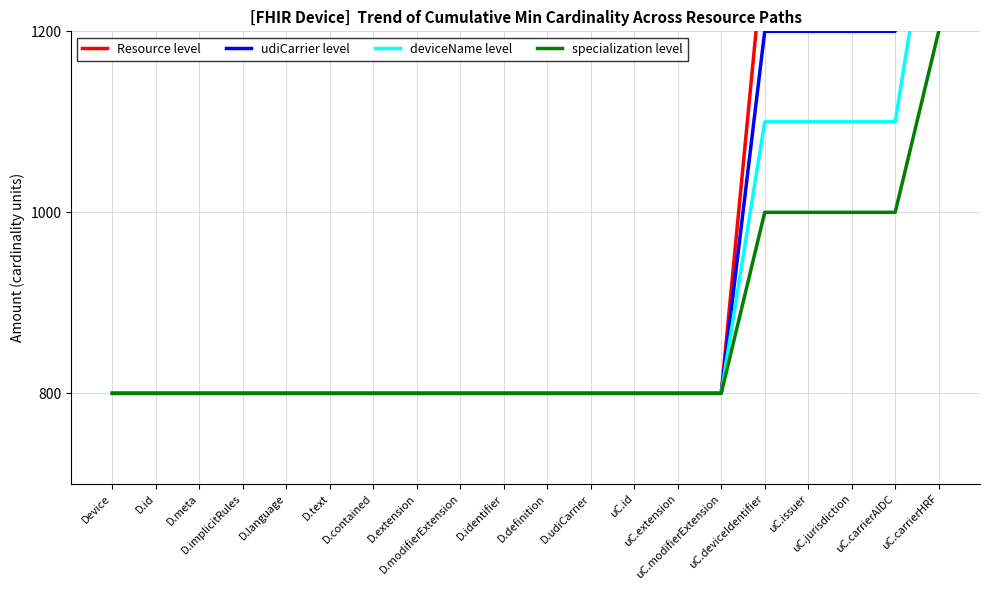

What is the value of the deviceName level point at the 16th from the left?

1100